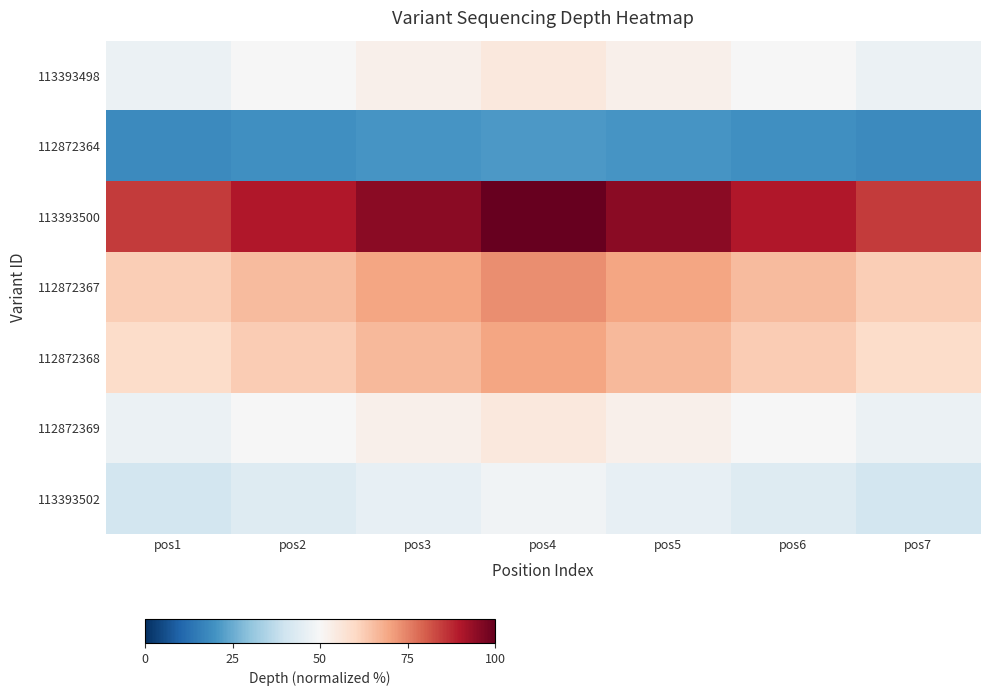

Which series has the widest spread of values?

113393500